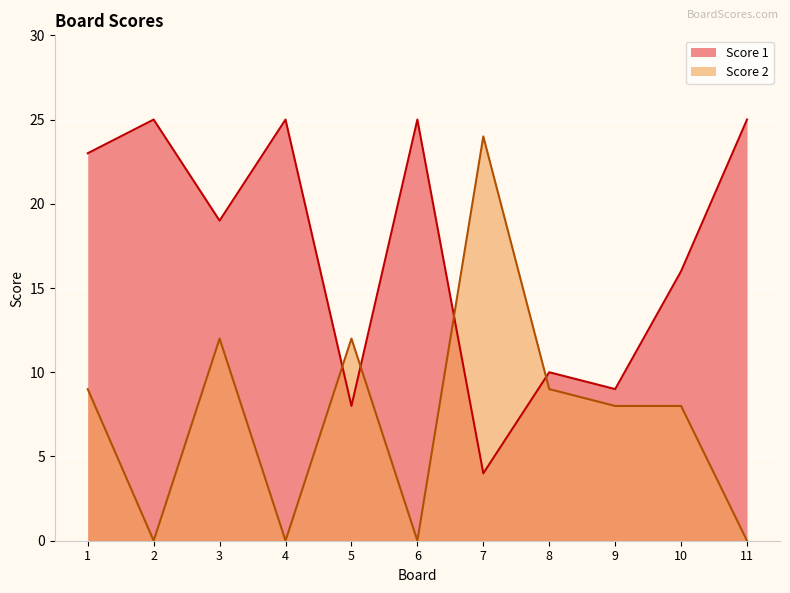

How many lines are shown in the chart?

2